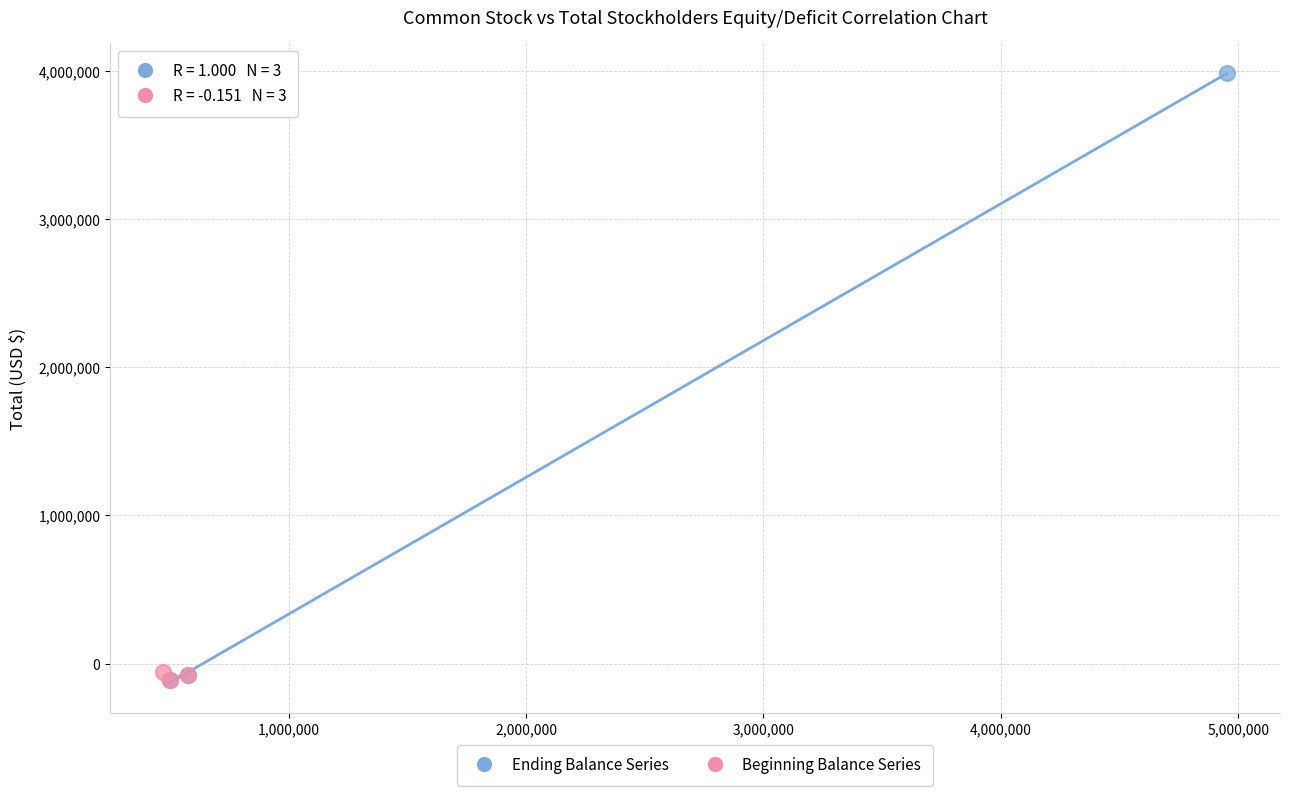

Which series has the largest Y range (max minus min)?

Ending Balance Series